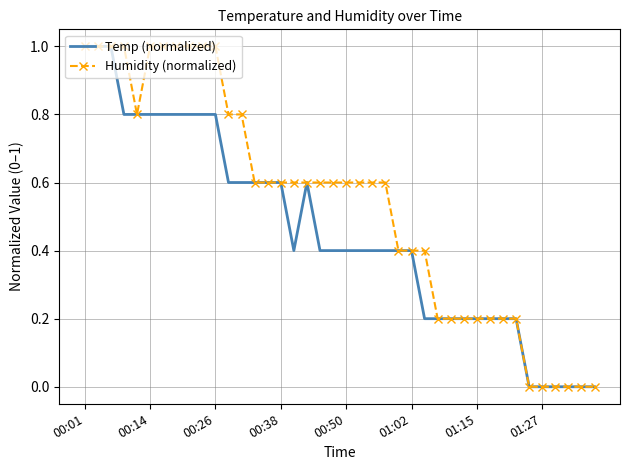

List the series in order of their overall mean, highest first.

Humidity (normalized), Temp (normalized)